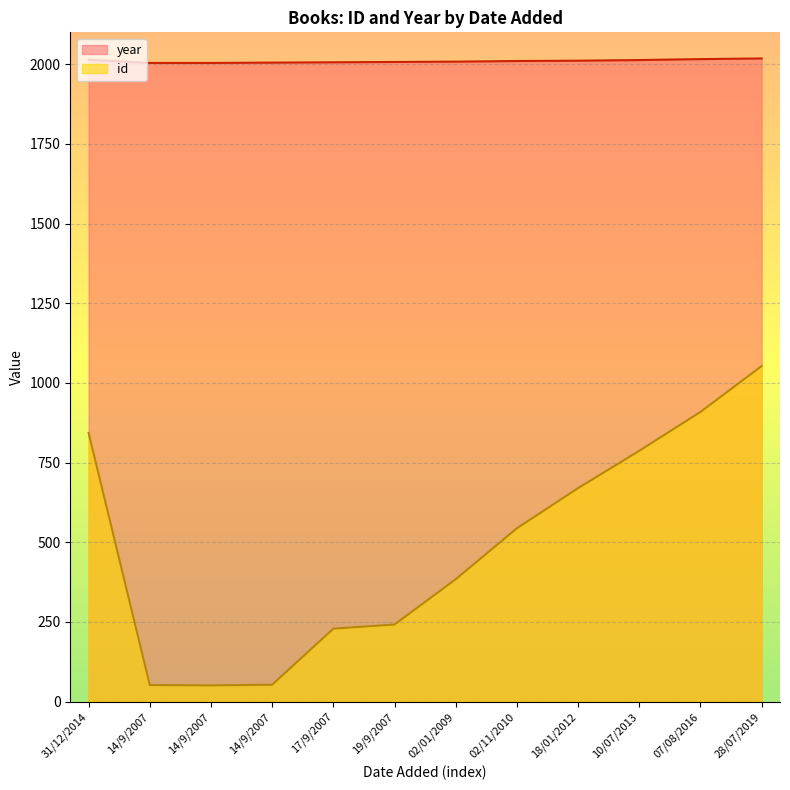

Rank the series by their maximum value, from highest to lowest.

year, id